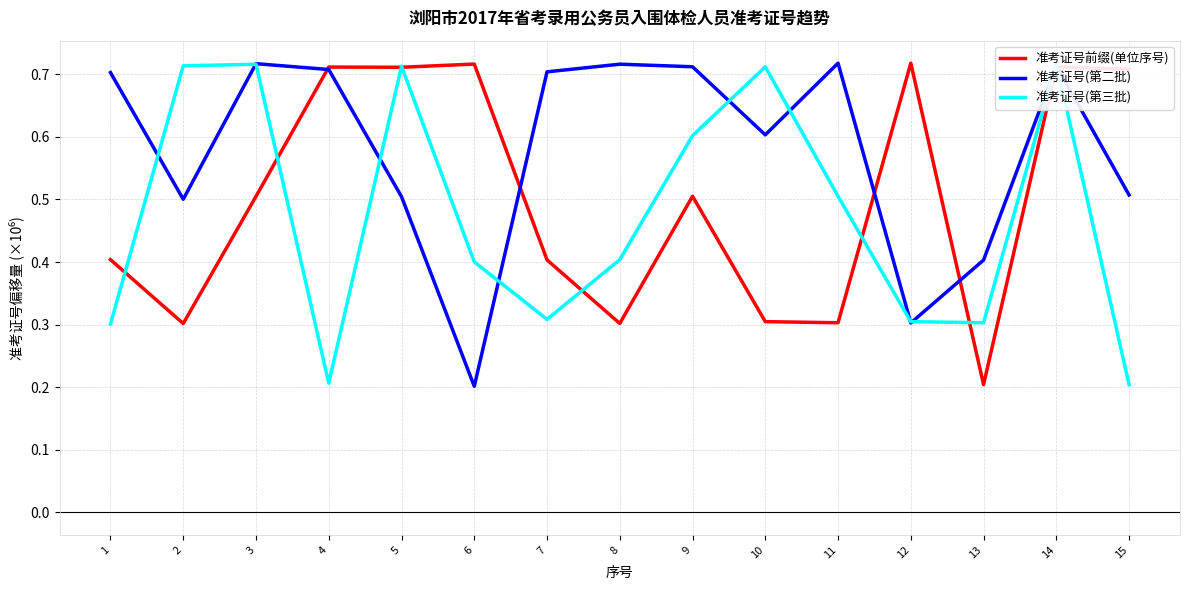

Is the value of 准考证号(第三批) at 7 greater than the value of 准考证号前缀(单位序号) at 9?

No